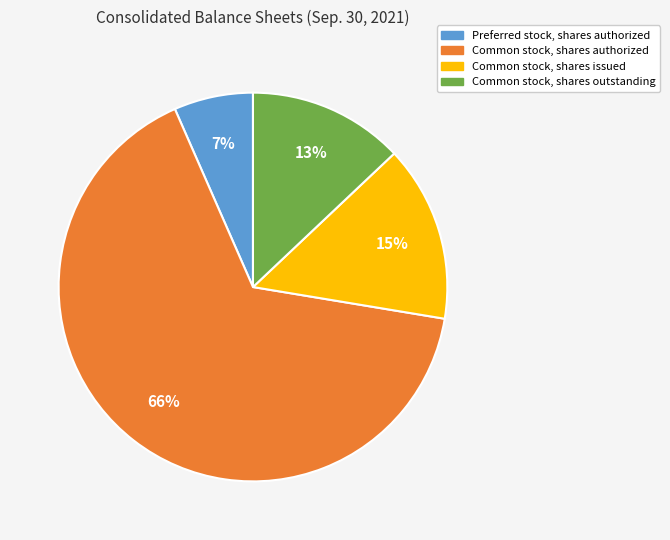

Which category has the biggest portion of the pie?

Common stock, shares authorized